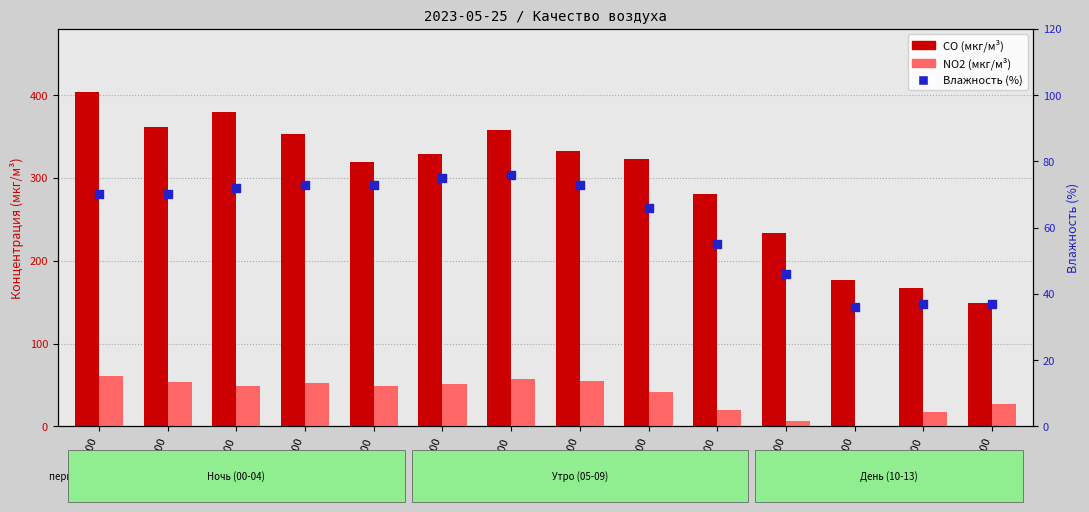

Which series has the largest Y range (max minus min)?

CO (мкг/м³)